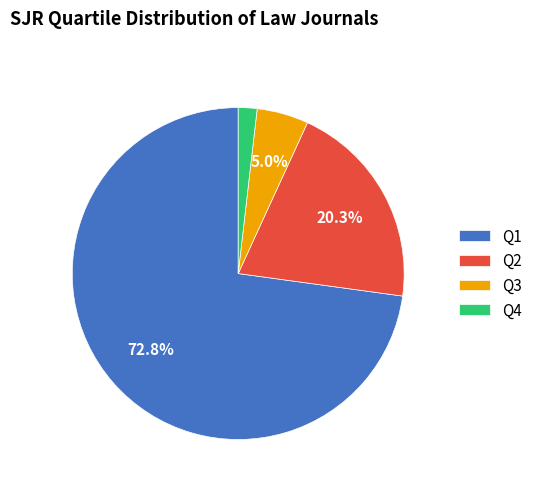

To the nearest percent, what is the difference between the Q4 and Q3 slice percentages?

3%